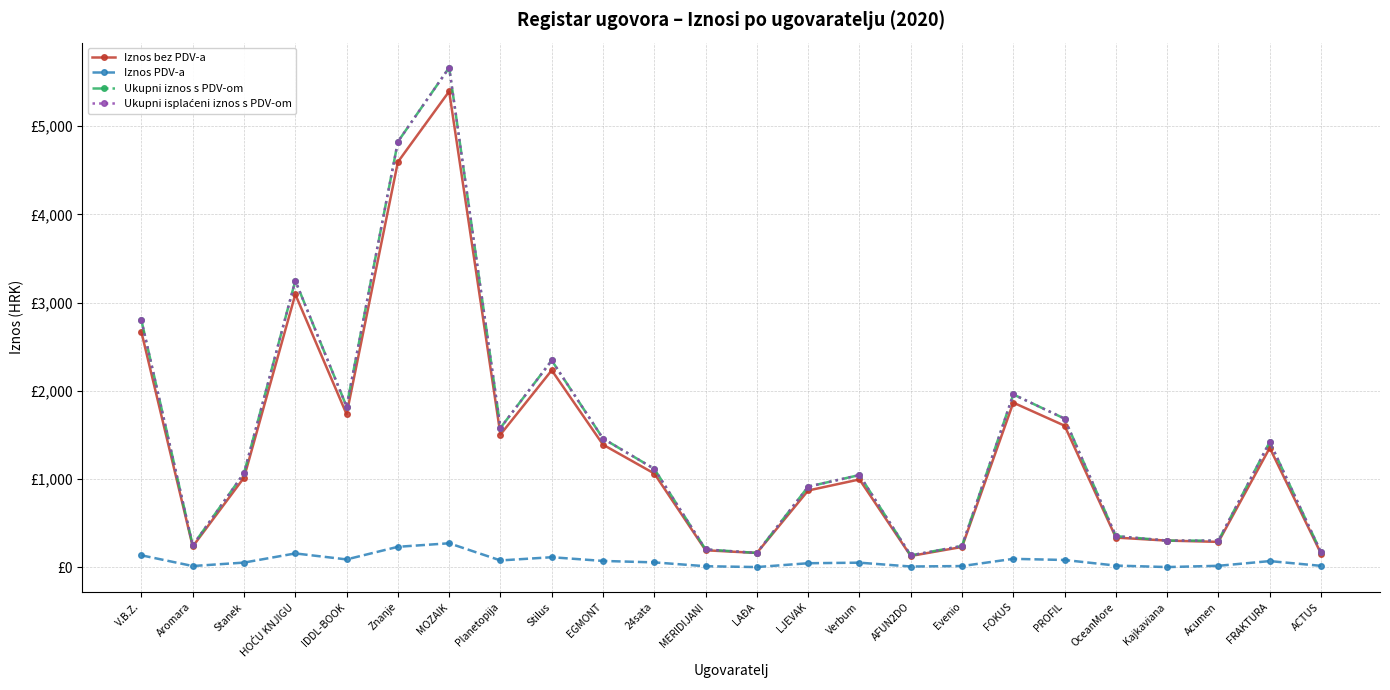

True or false: Iznos bez PDV-a and Ukupni isplaćeni iznos s PDV-om intersect in this chart.

False